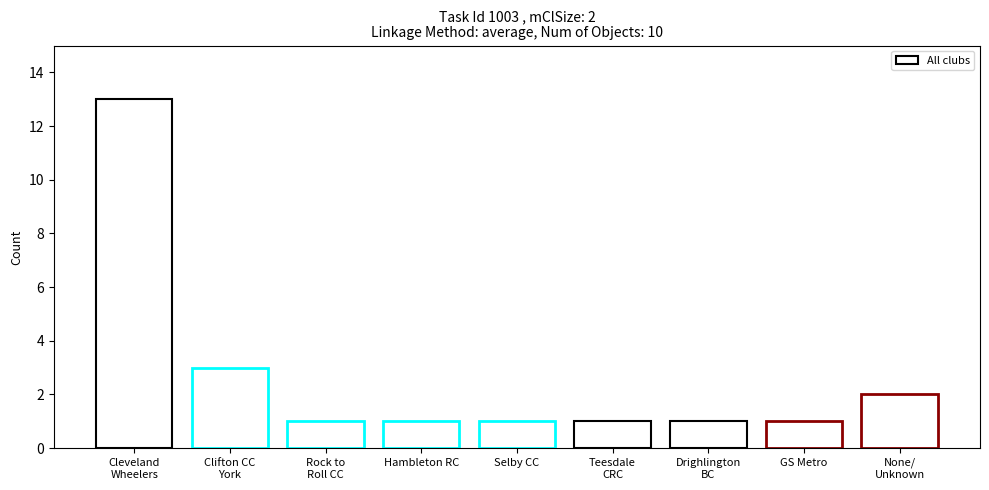

Reading right to left, list all the values displayed in this chart.

2	1	1	1	1	1	1	3	13